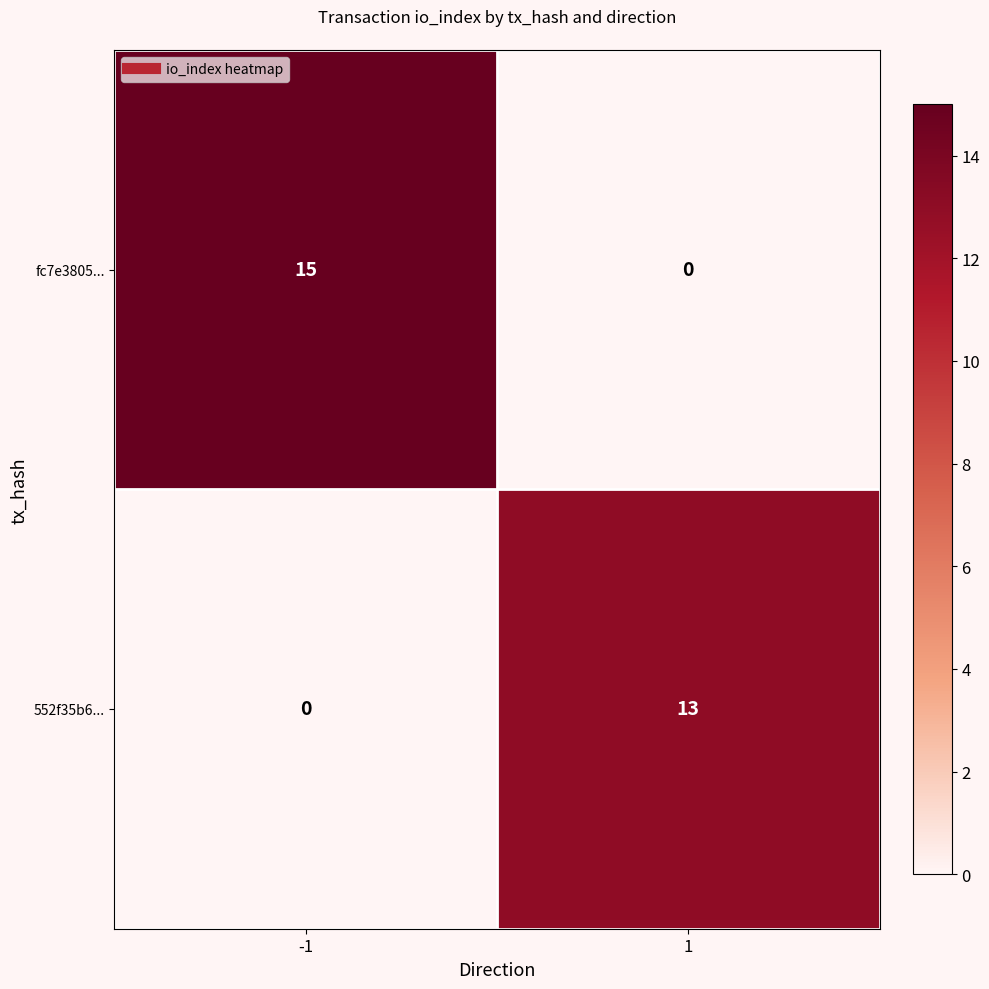

What value does the fc7e3805... series have at -1, to the nearest 10?

20